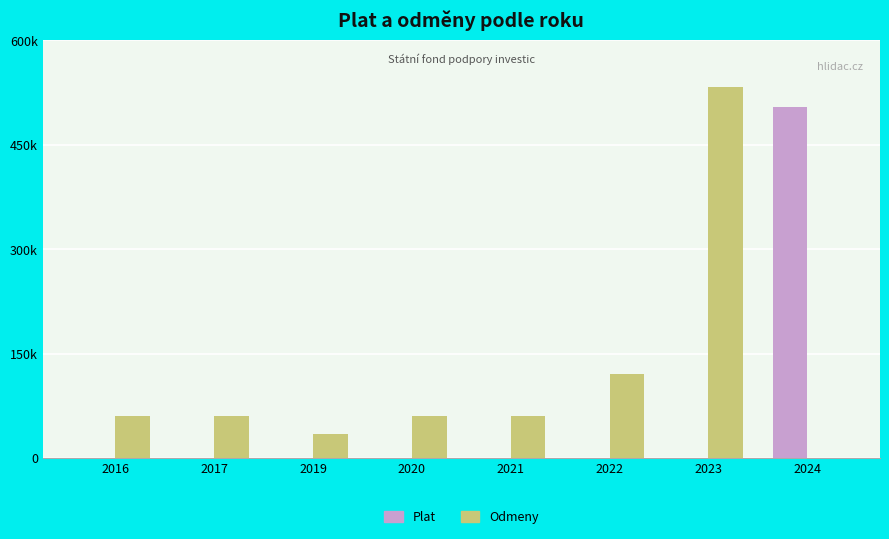

True or false: Odmeny has a value of 13626 at 2019.

False